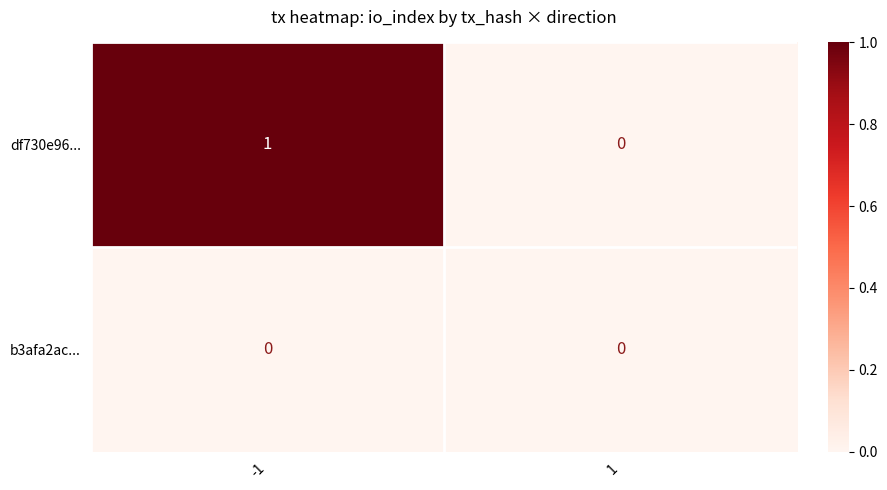

Which series has the widest spread of values?

df730e96...